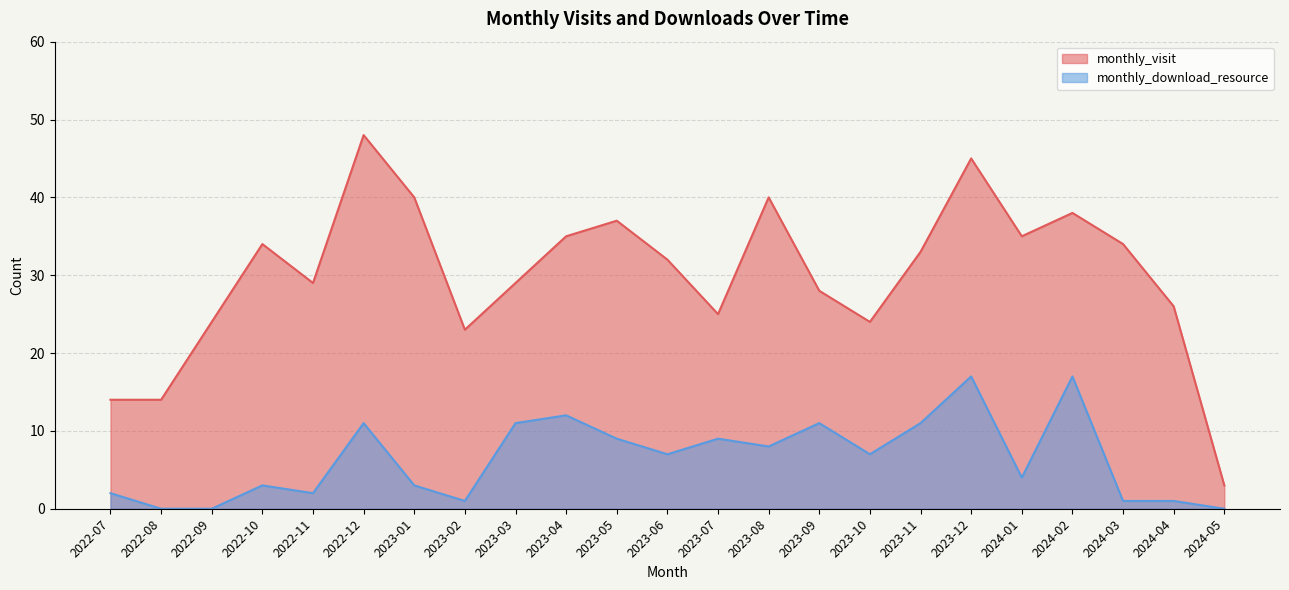

How many lines are shown in the chart?

2